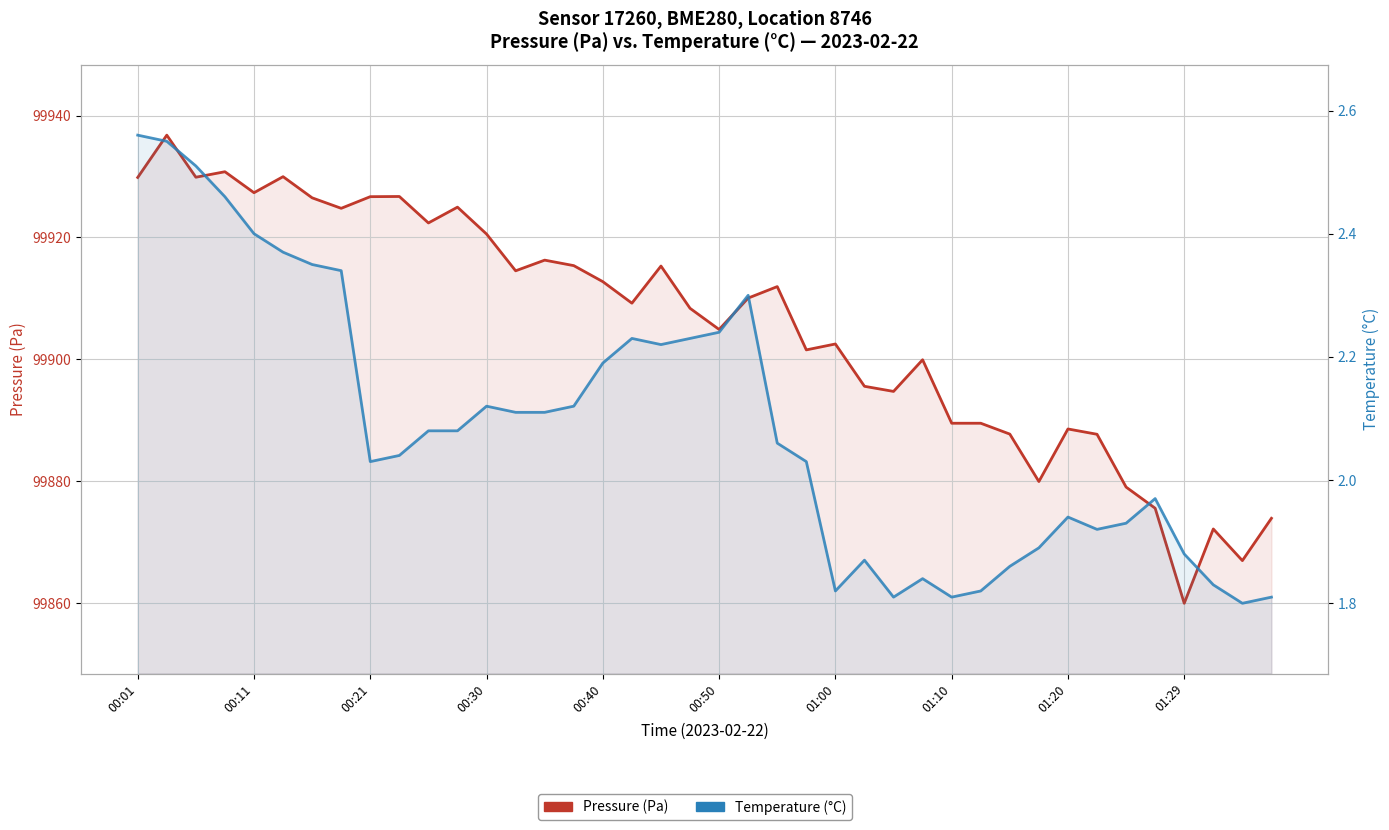

What position from the right is 30?

10